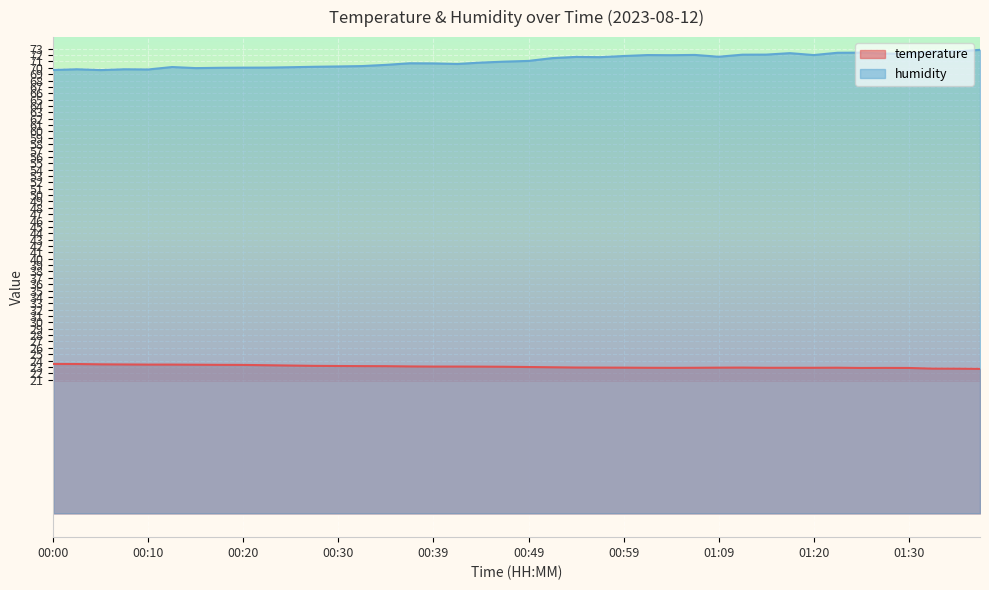

What is the sum of all temperature values?

922.0